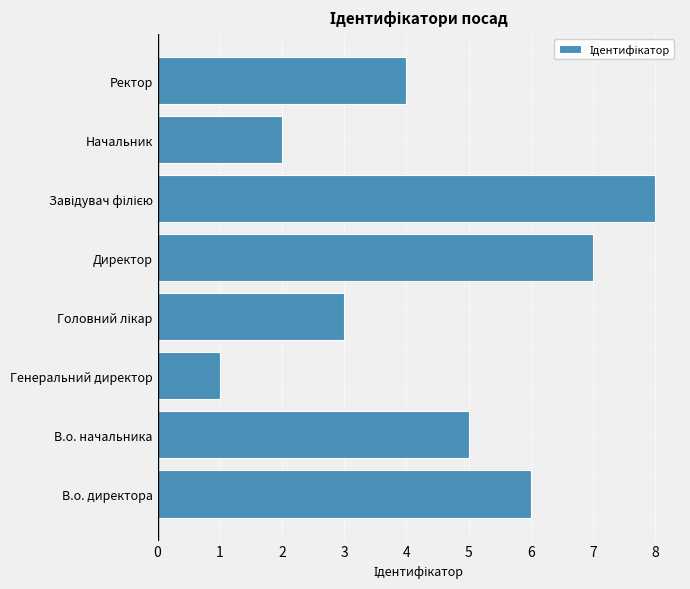

How many data points are less than 5?

4